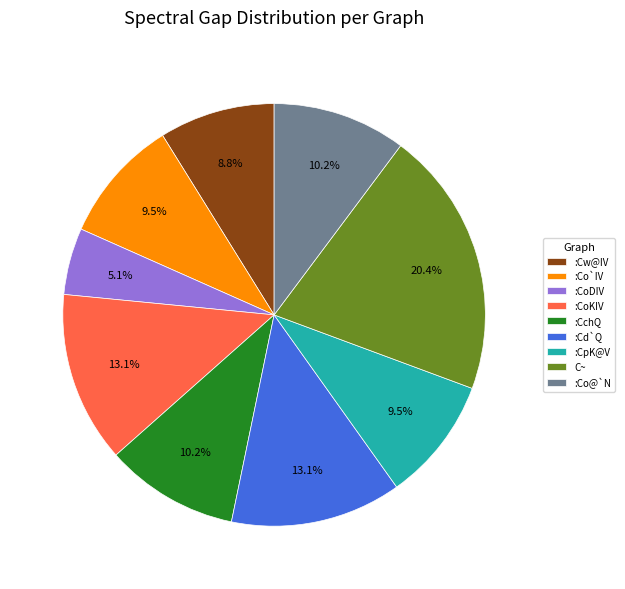

What percentage is the :Cd`Q slice, to the nearest percent?

13%